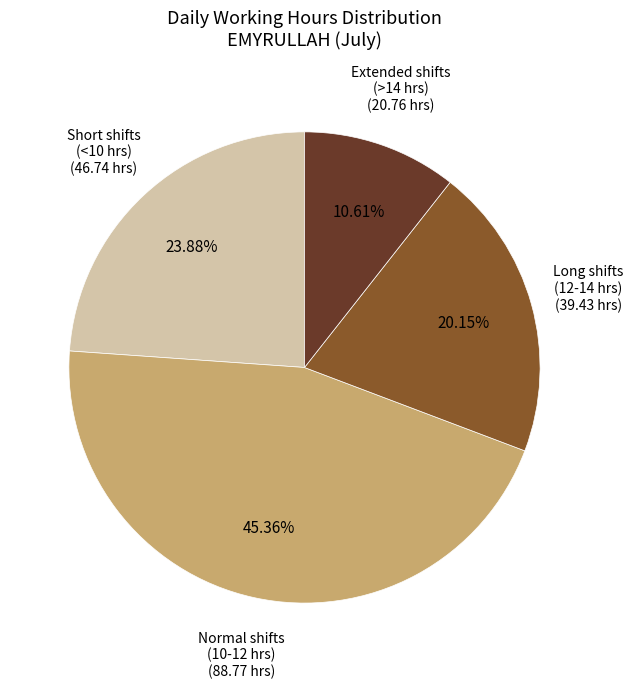

Is there any slice that represents more than half of the pie?

No